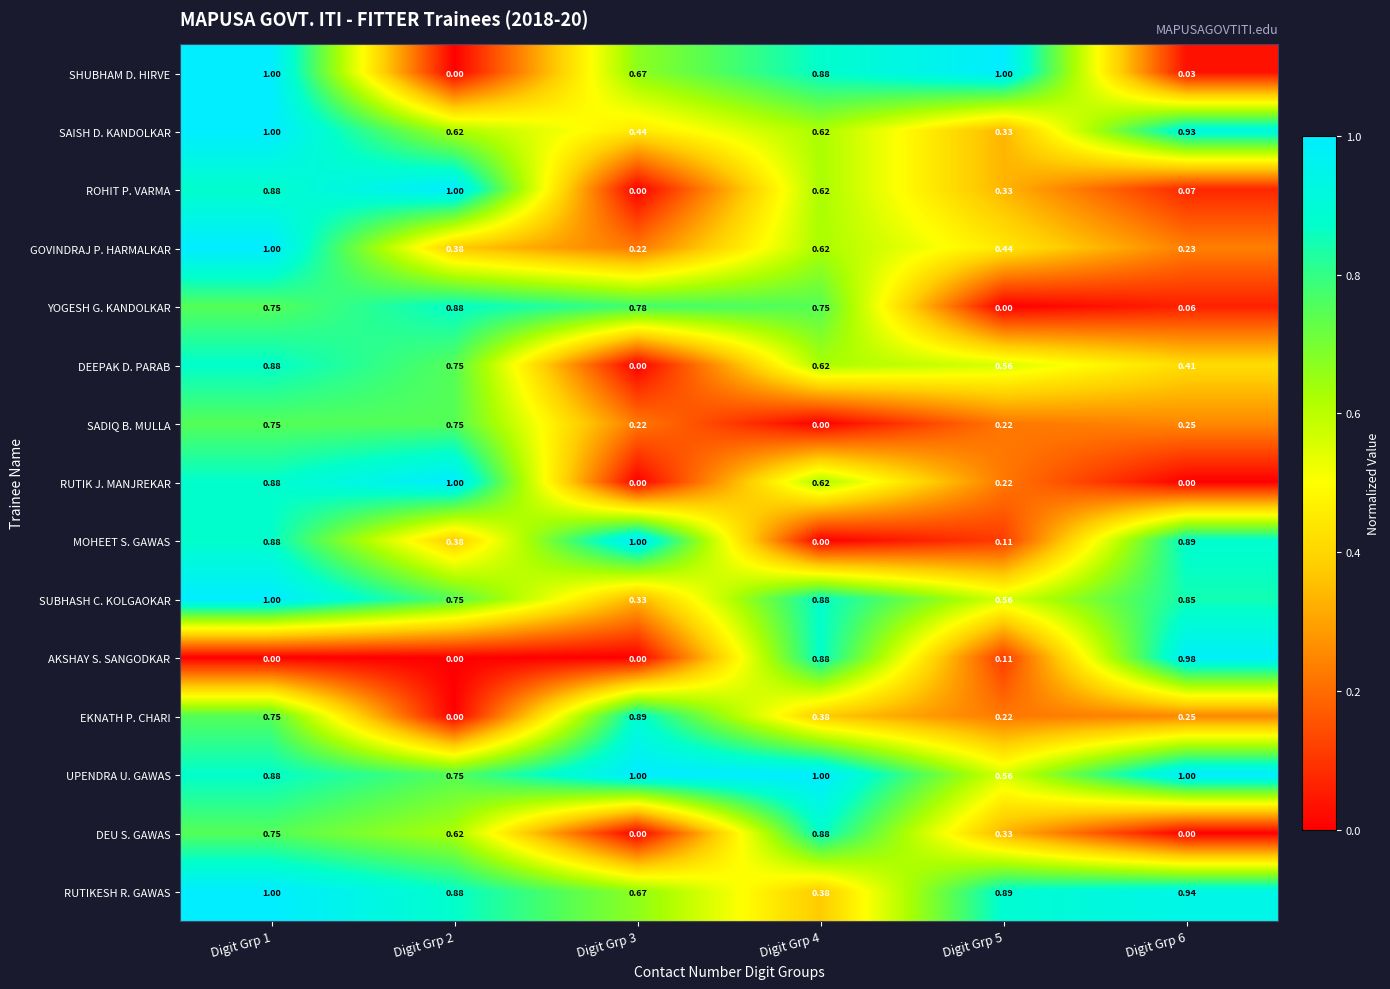

How many values in the SADIQ B. MULLA series exceed 0?

5